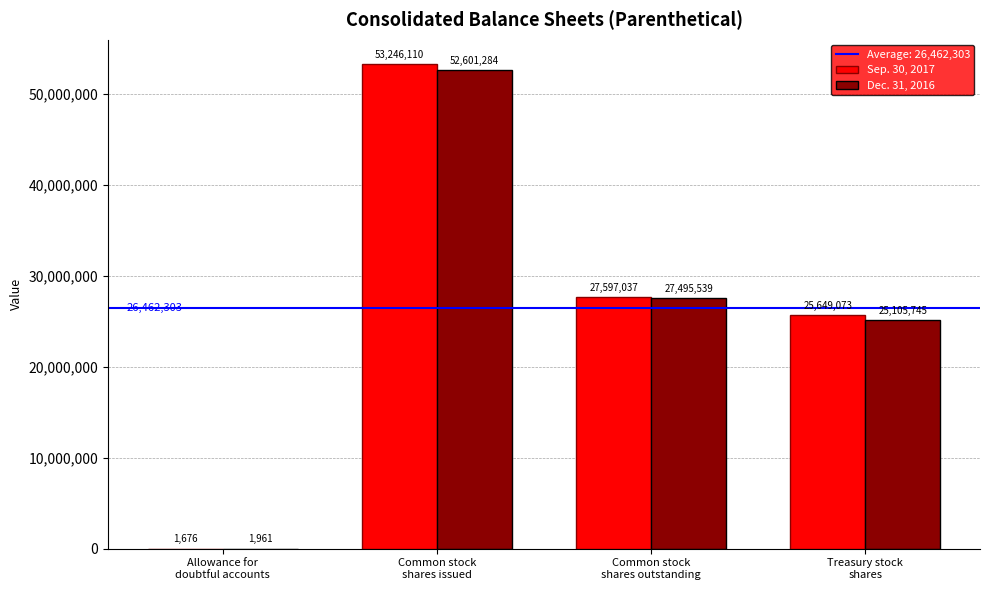

Which series has the largest range (max minus min)?

Sep. 30, 2017